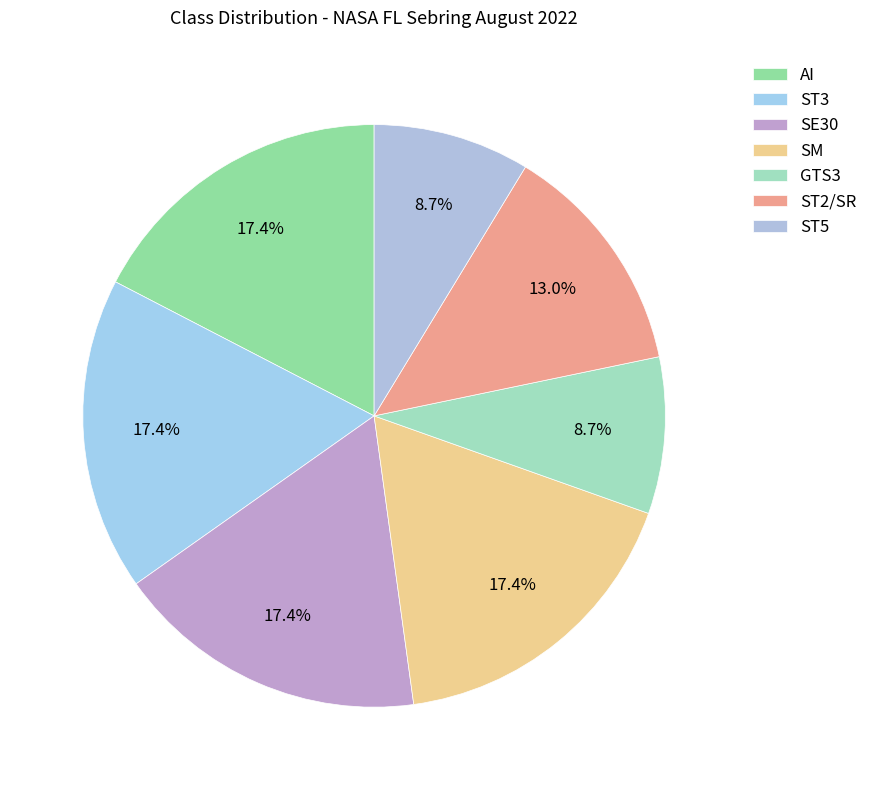

Is ST2/SR the majority of the pie?

No